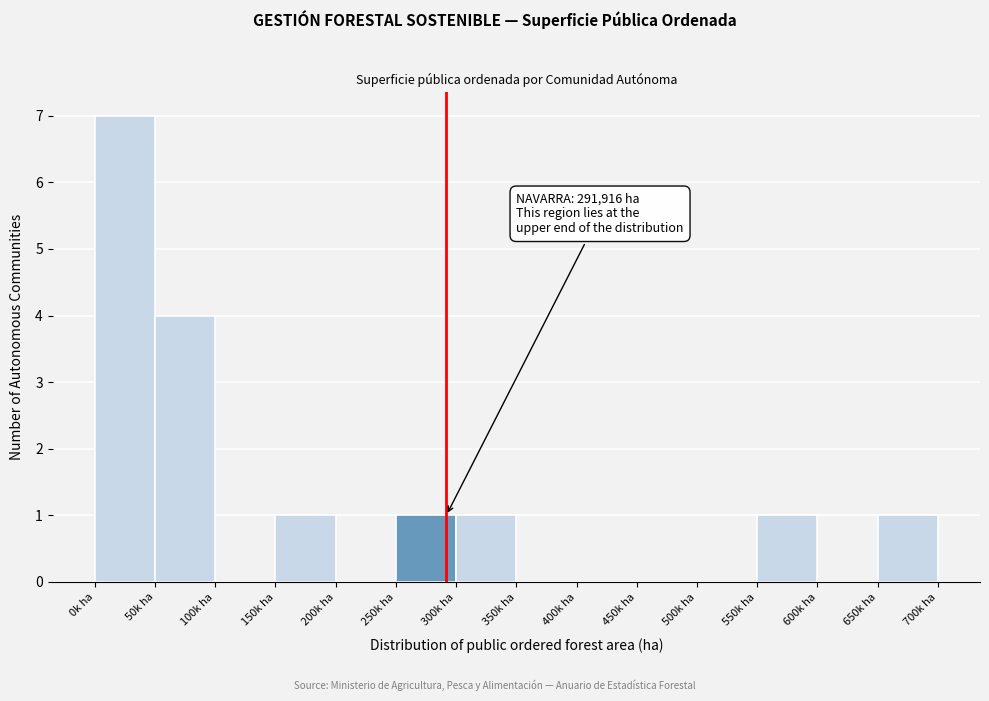

Reading left to right, what are all the values shown in this chart?

0k ha=7	50k ha=4	100k ha=0	150k ha=1	200k ha=0	250k ha=1	300k ha=1	350k ha=0	400k ha=0	450k ha=0	500k ha=0	550k ha=1	600k ha=0	650k ha=1